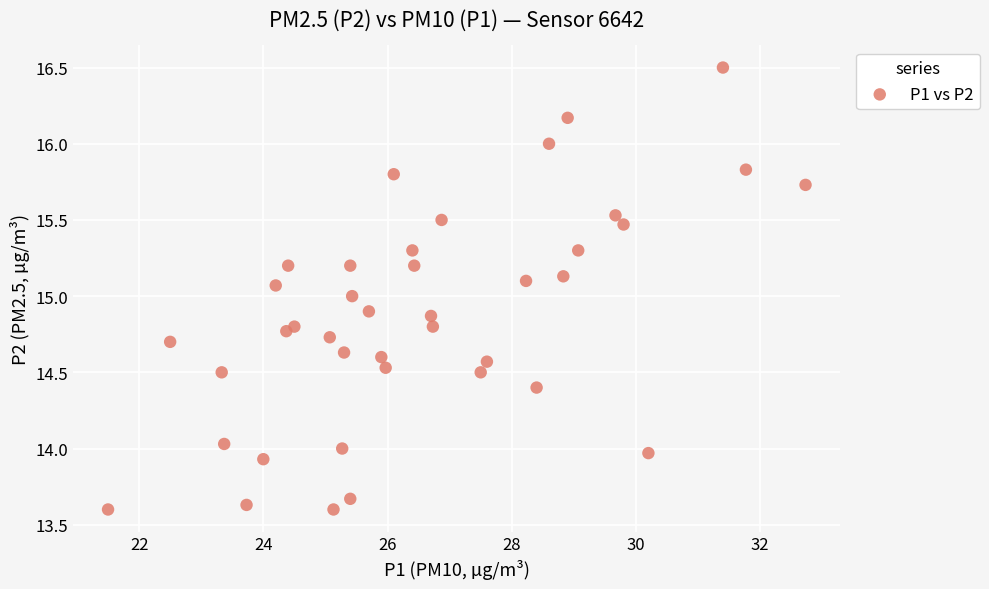

What is the range of Y values (max minus min)?

2.9